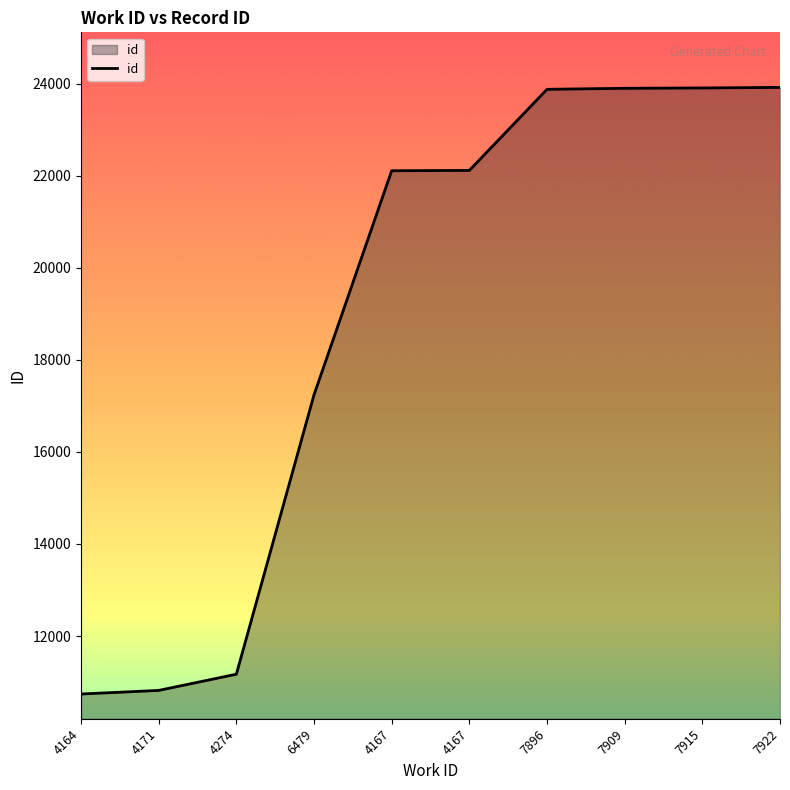

Approximately how many times larger is the value at 4167 compared to 4171?

2.0